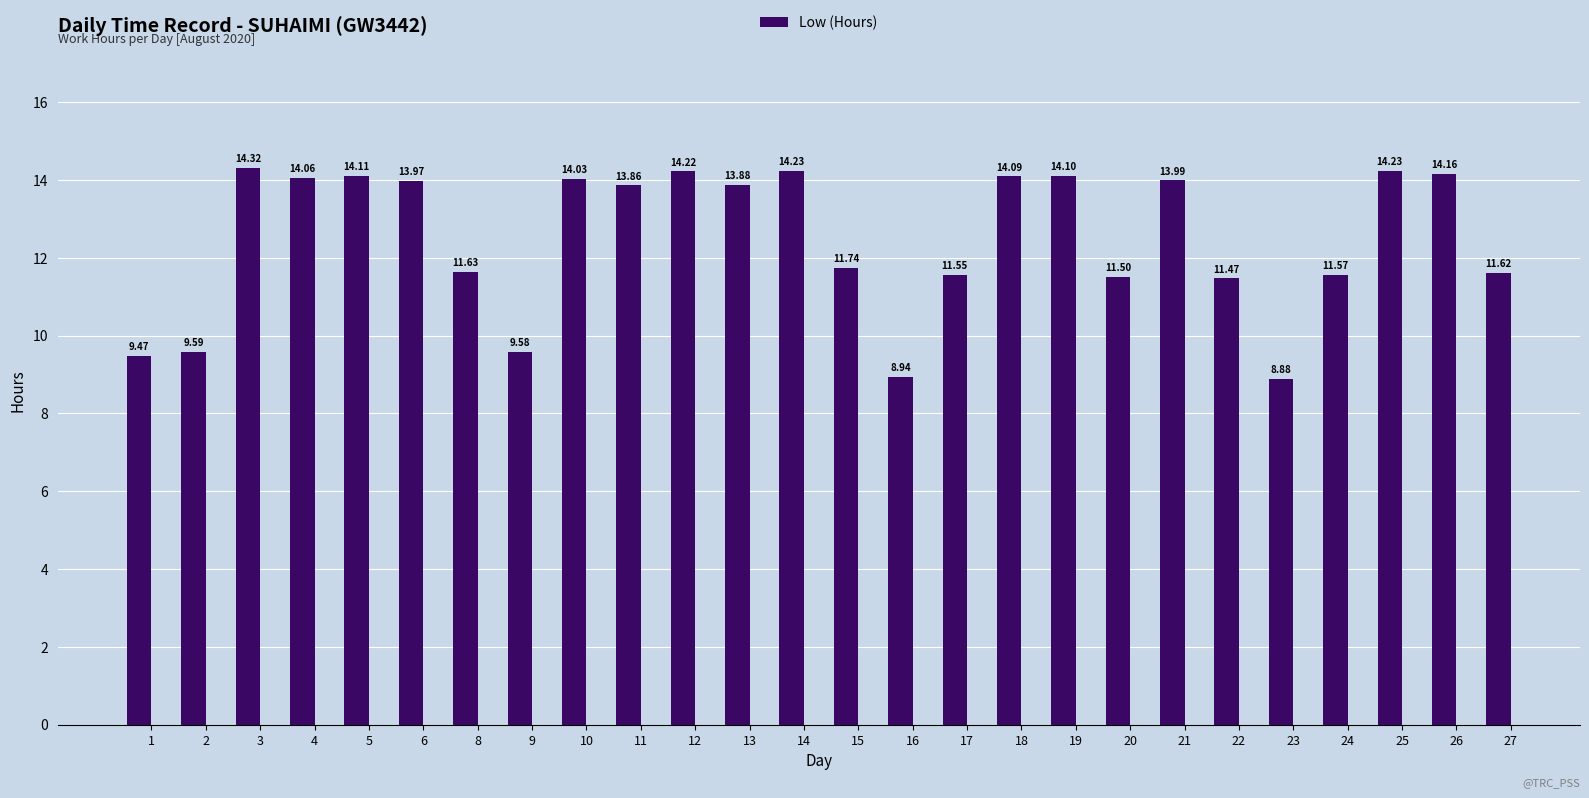

What is the difference between the second highest and second lowest values?

5.3